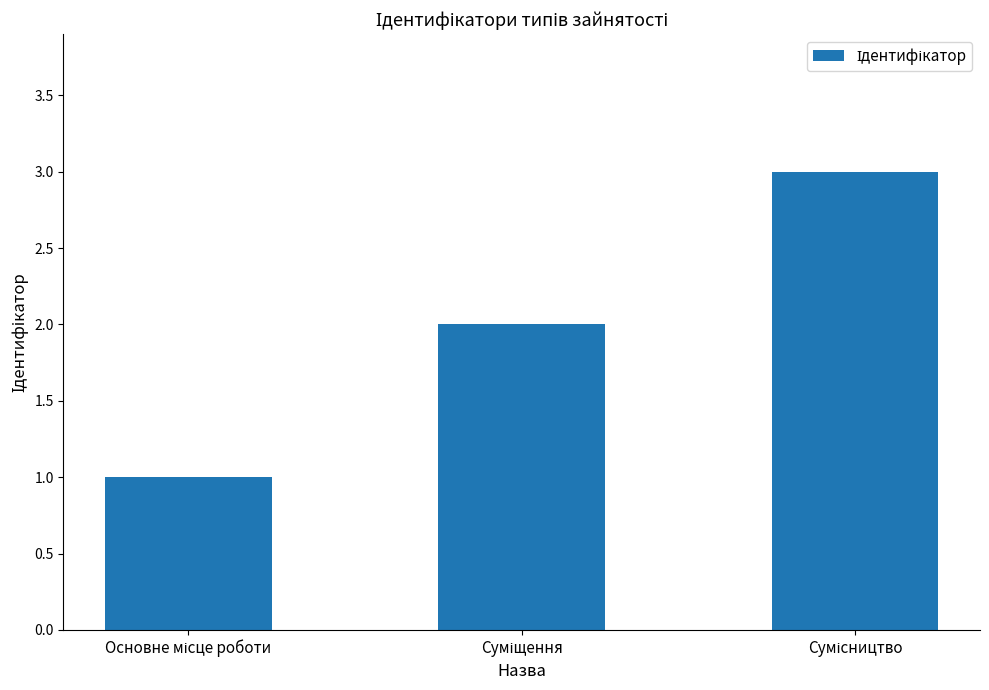

What is the value of the 1st bar from the left?

1